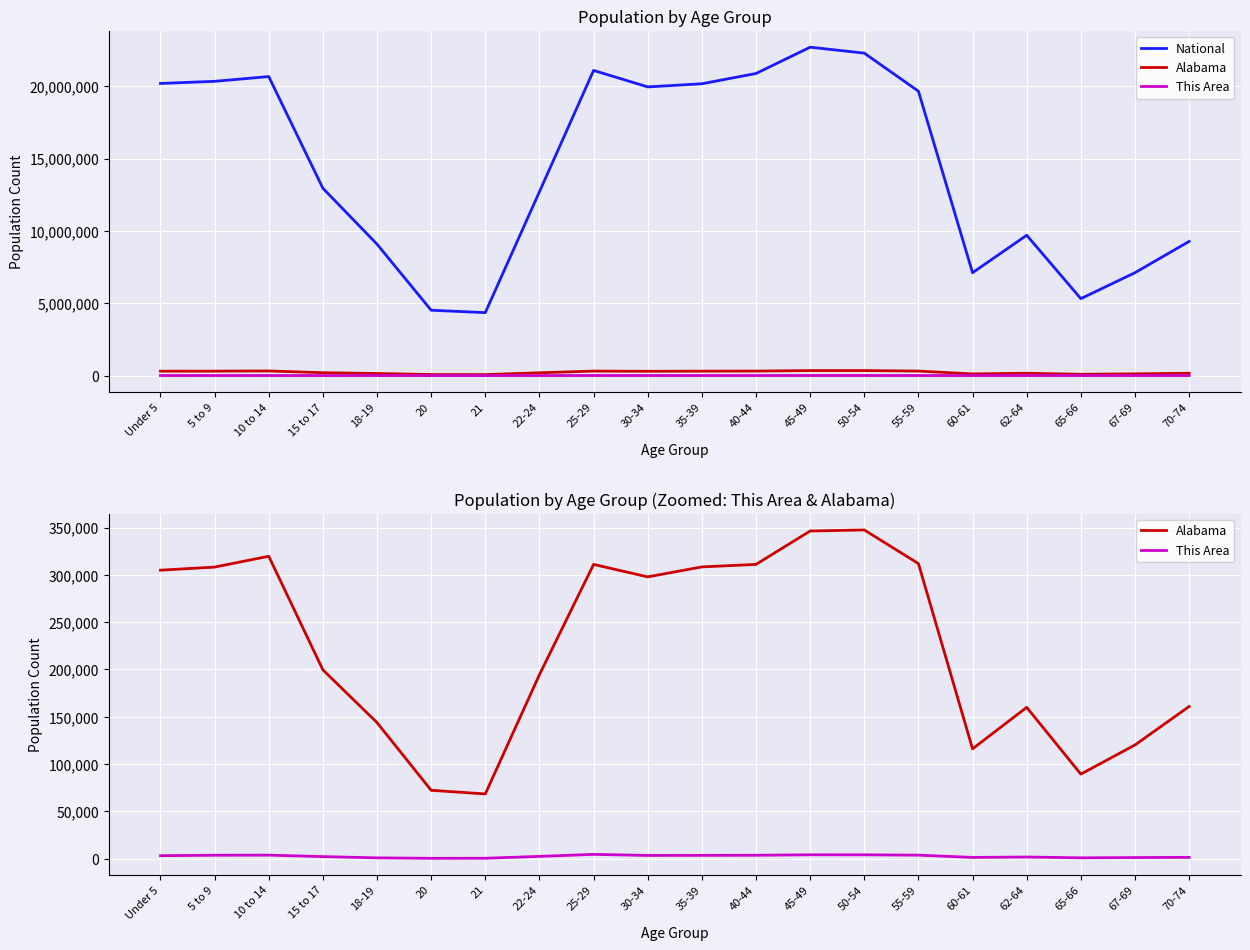

Where is Alabama nearest to the value 207979?

15 to 17